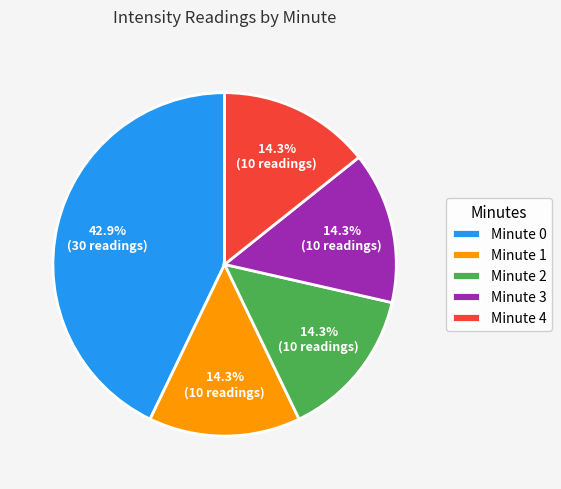

To the nearest percent, what percentage of the pie is Minute 0?

43%